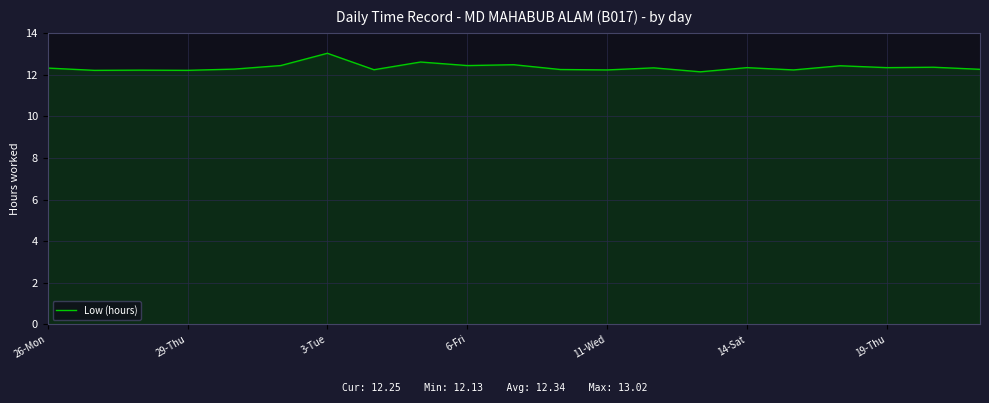

What is the difference between the maximum and minimum values?

0.9